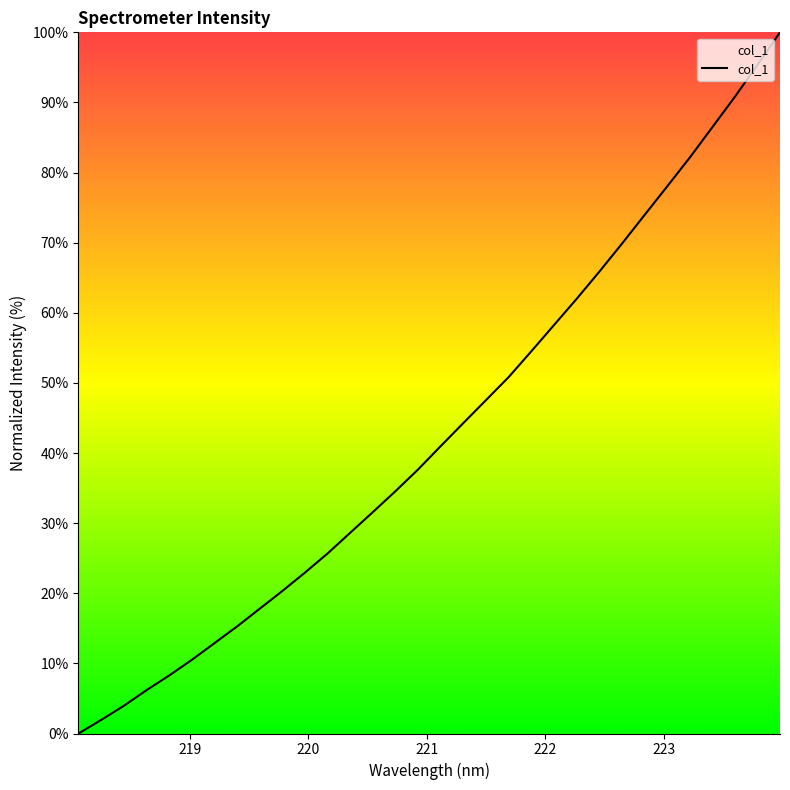

What is the greatest value displayed?

100.0